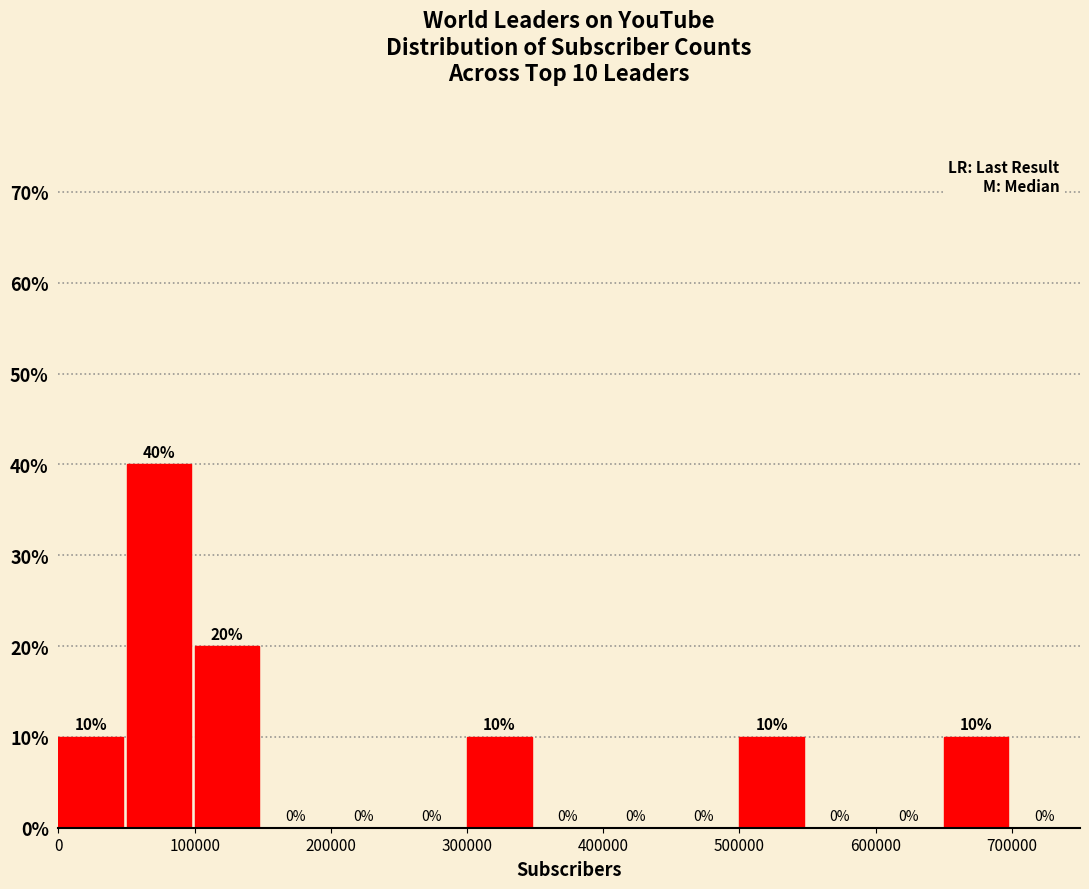

Which range on the x-axis has the tallest bar?

50000 to 100000